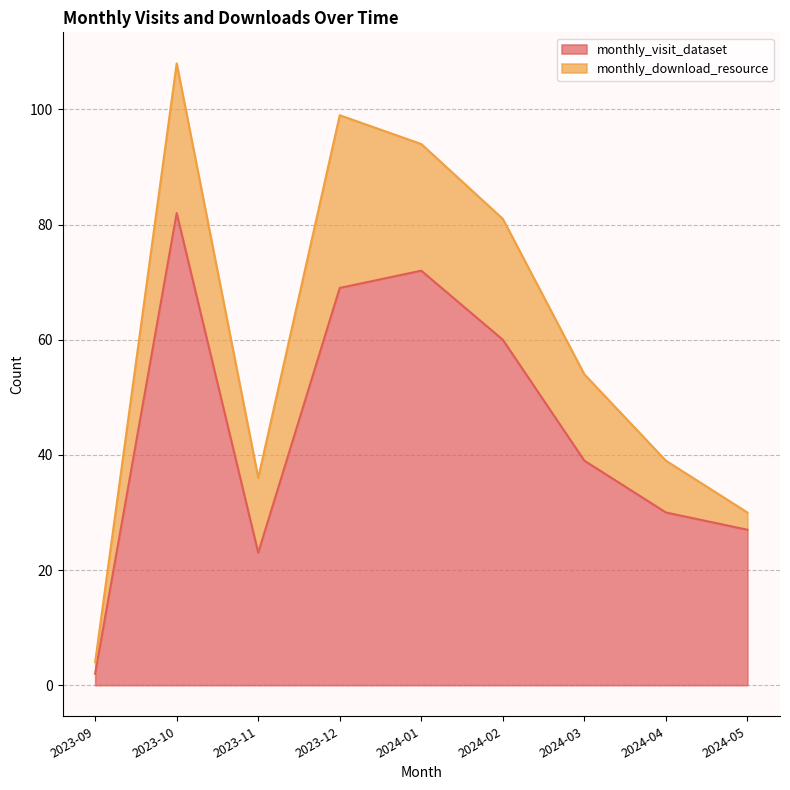

What is the smallest value displayed?

2